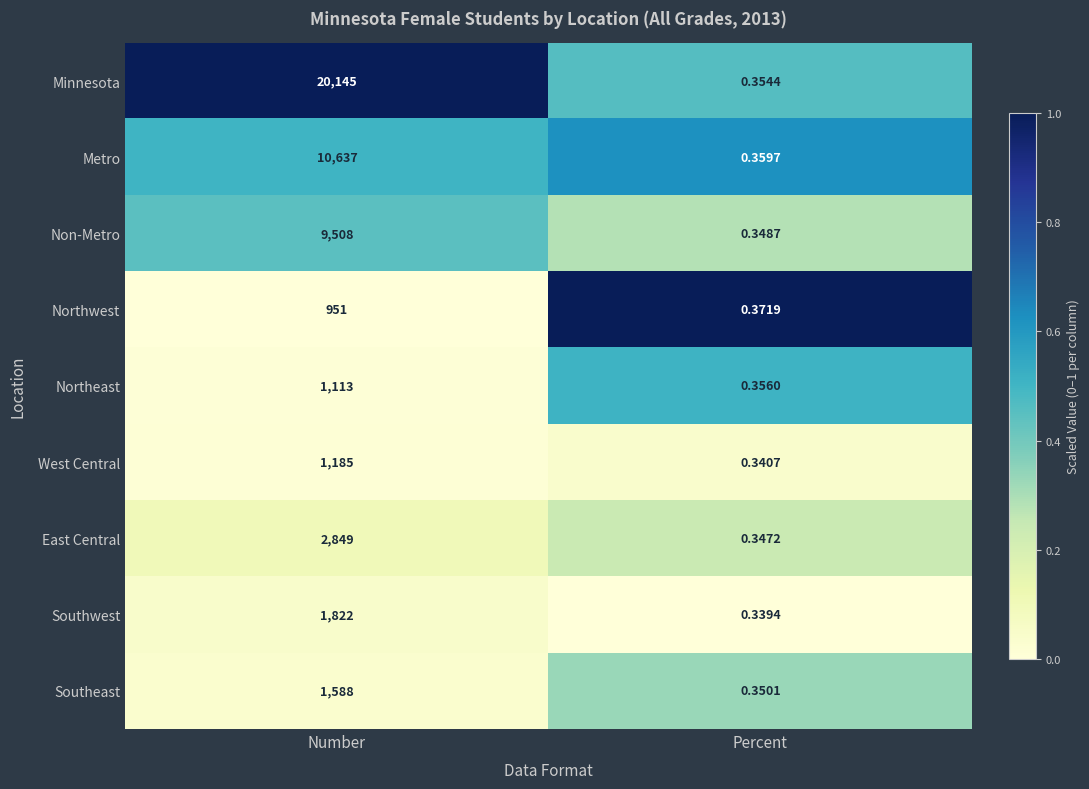

What is the maximum value shown in the chart?

20145.0